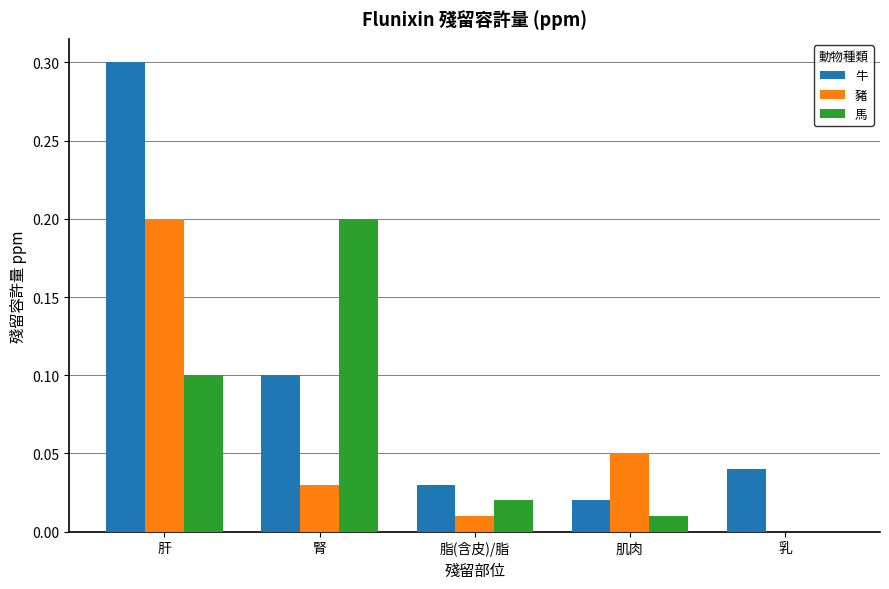

Is it true that 牛 equals 0.3 at 肝?

True